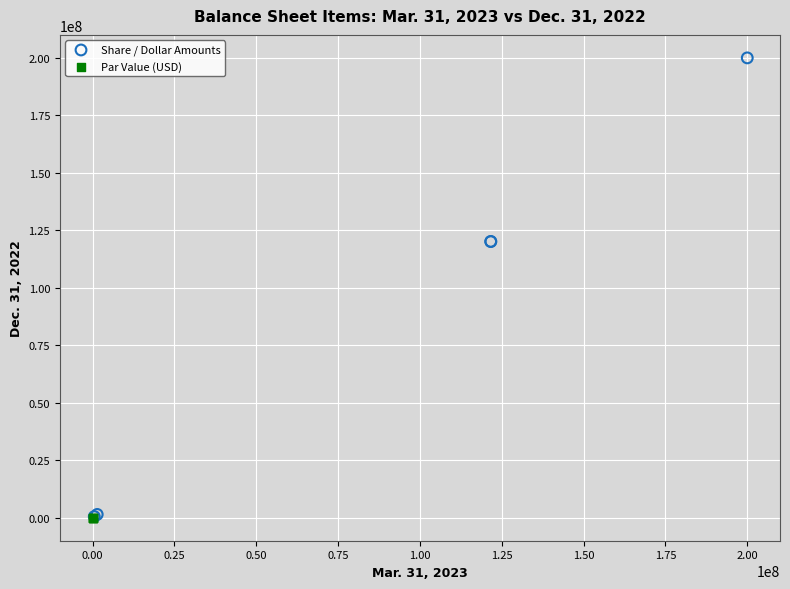

Which series contains the highest Y value?

Share / Dollar Amounts